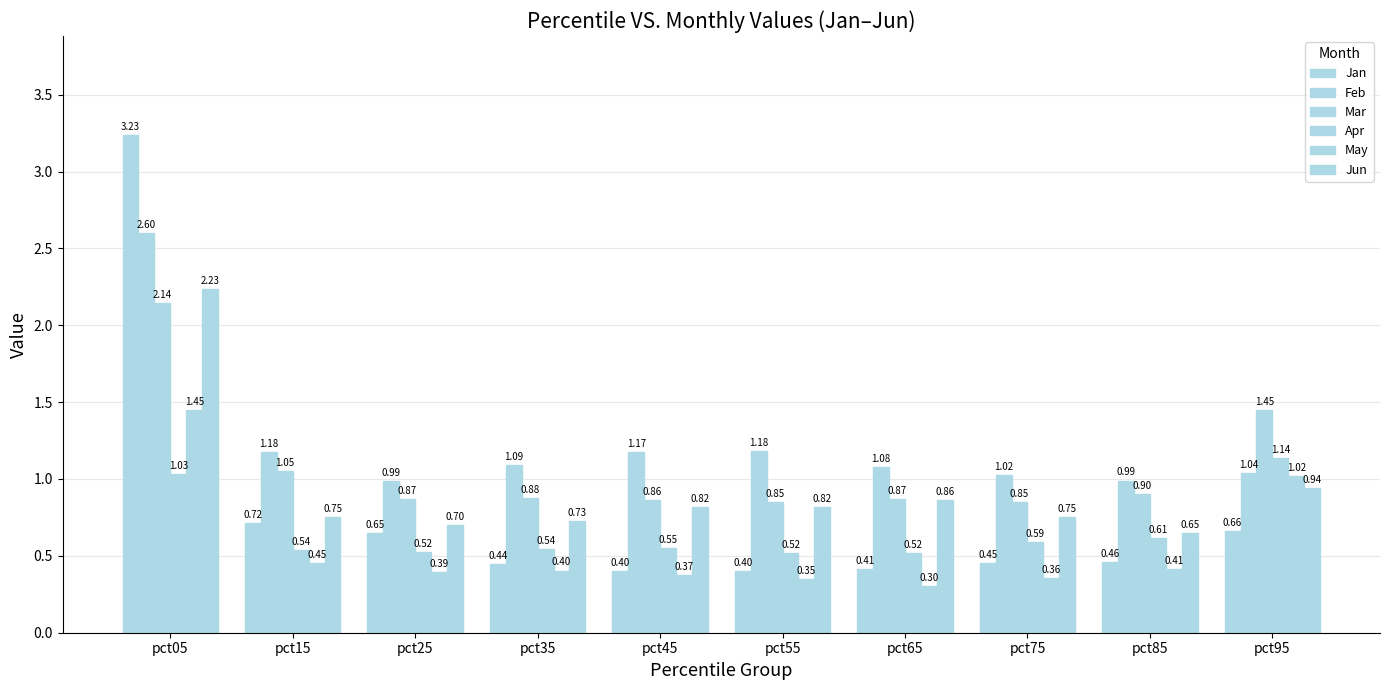

How many data points does each series have?

10